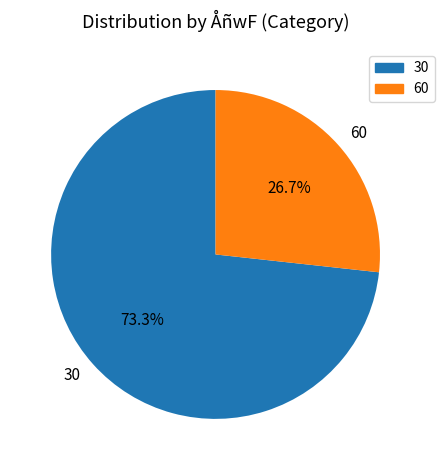

What is the majority slice?

30